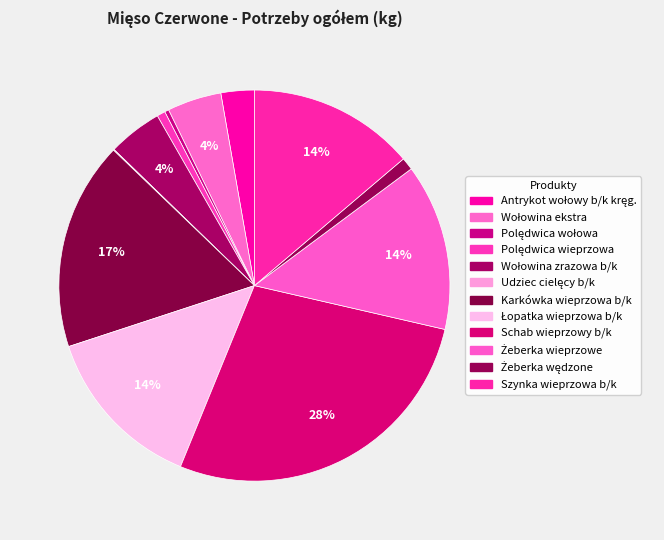

Between Łopatka wieprzowa b/k and Szynka wieprzowa b/k, which is larger?

Łopatka wieprzowa b/k